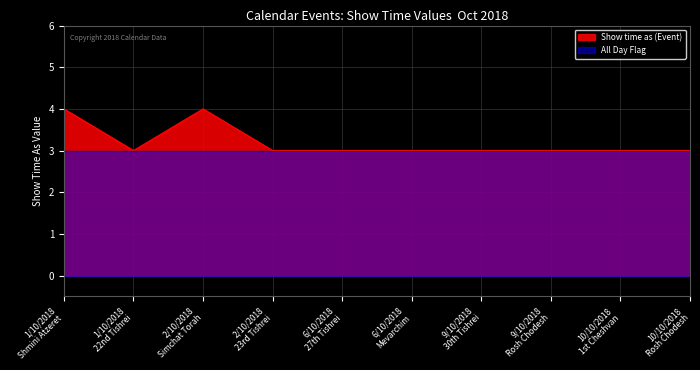

What is the label of the 1st point from the right?

10/10/2018
Rosh Chodesh